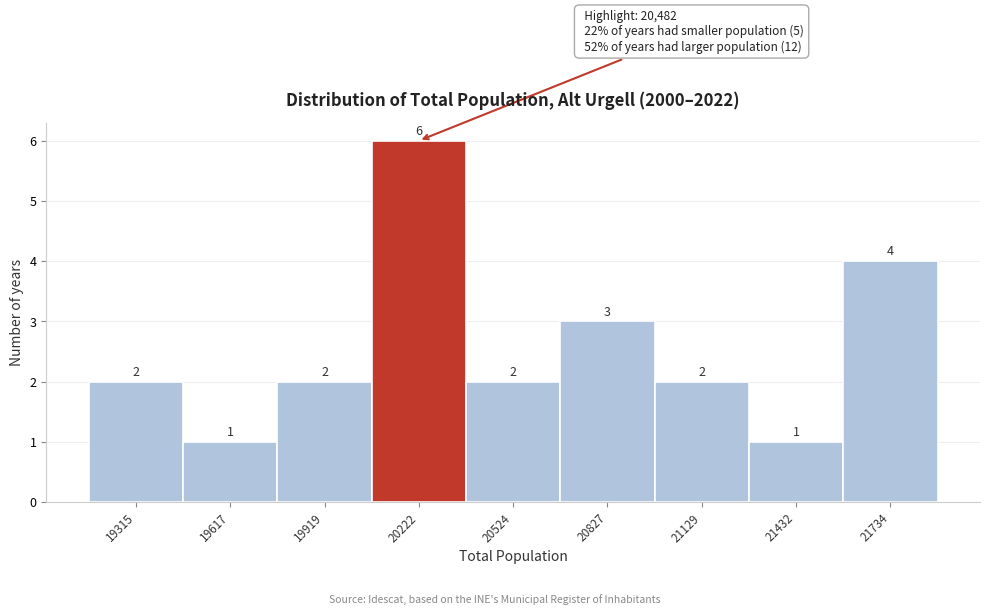

Reading right to left, transcribe all the data shown in this chart.

4	1	2	3	2	6	2	1	2